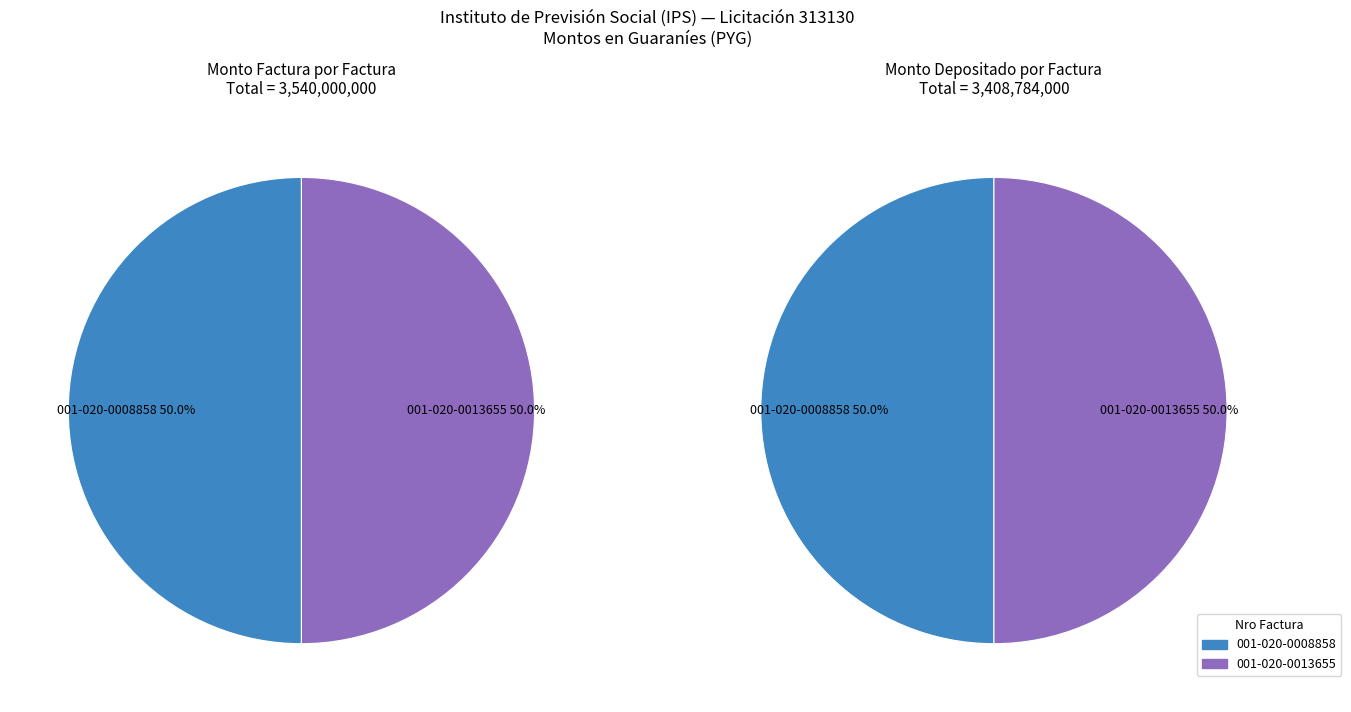

Which series has the largest range (max minus min)?

monto_factura